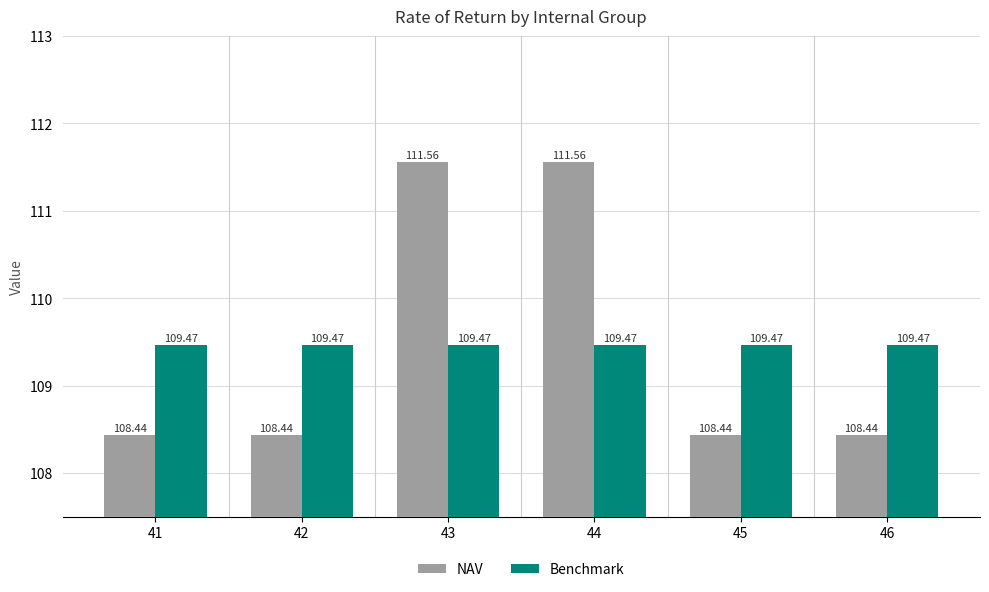

How many categories are shown in the chart?

6